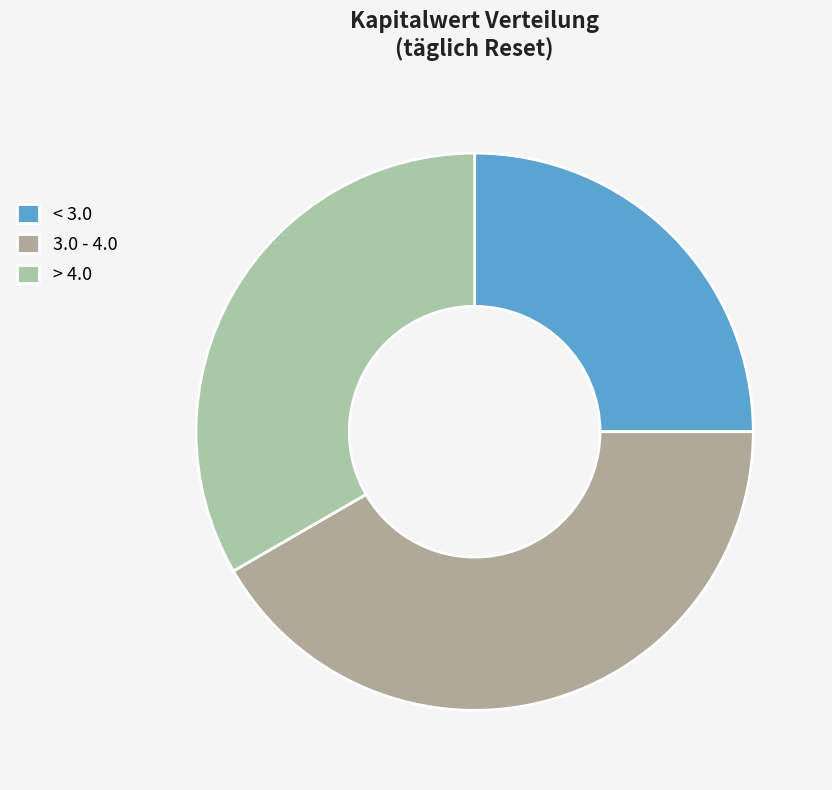

Which slice is the largest?

3.0 - 4.0